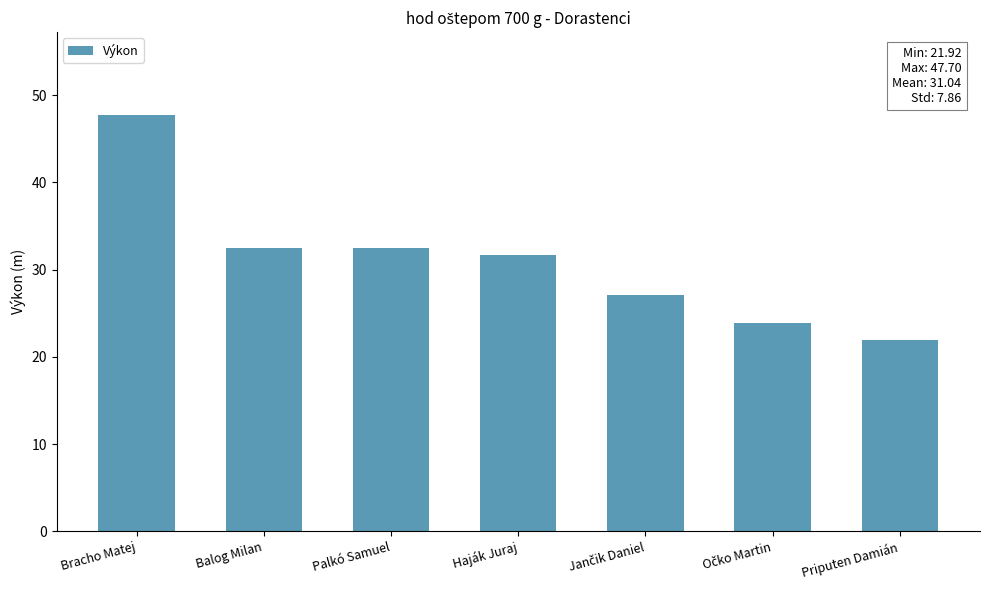

What is the value of the 1st bar from the left?

47.7